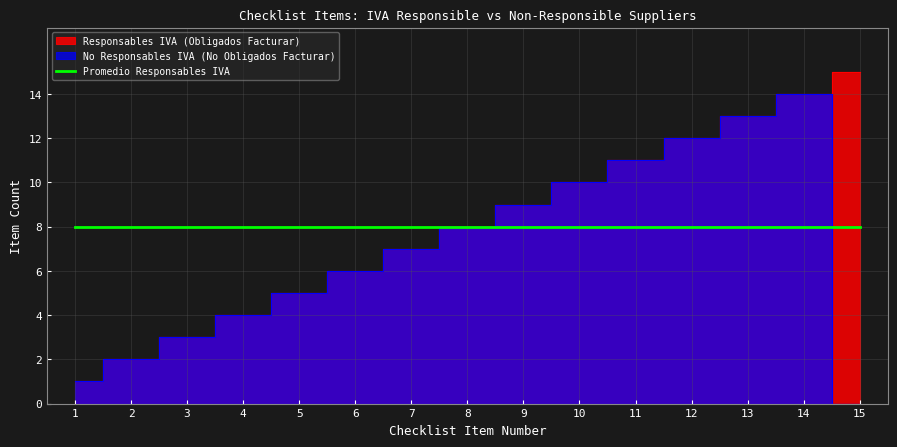

What is the value of the No Responsables IVA (No Obligados Facturar) point at the 10th from the left?

10